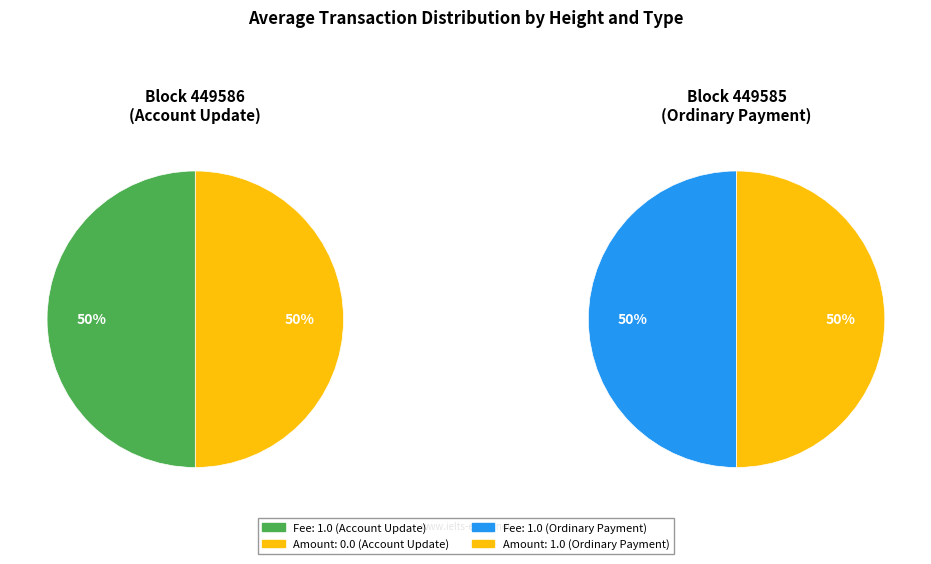

Rank the series by their average value, from highest to lowest.

Fee, Amount